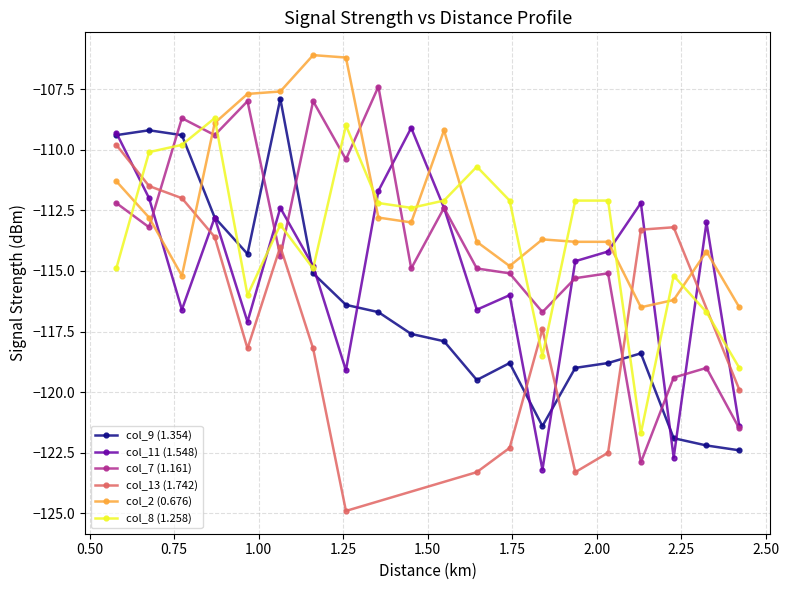

After their last crossing, which series has the higher values: col_2 (0.676) or col_9 (1.354)?

col_2 (0.676)